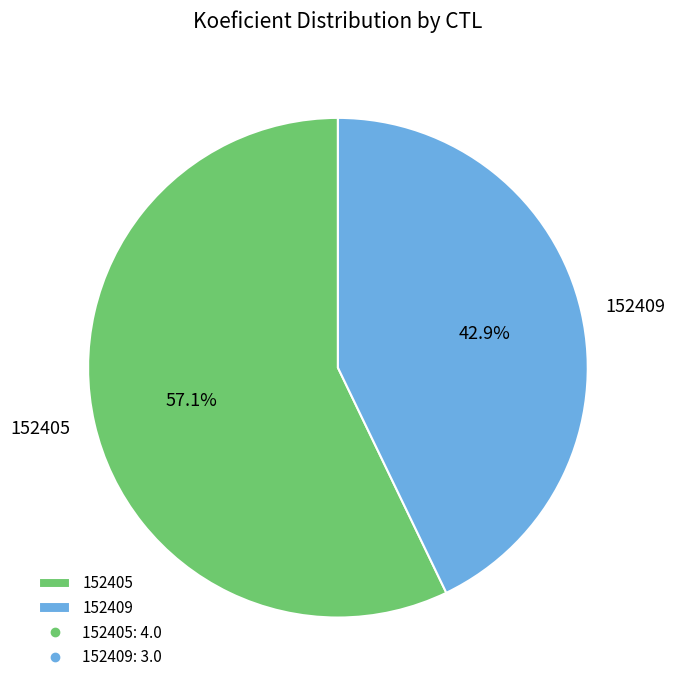

To the nearest percent, what is the difference between the 152405 and 152409 slice percentages?

14%